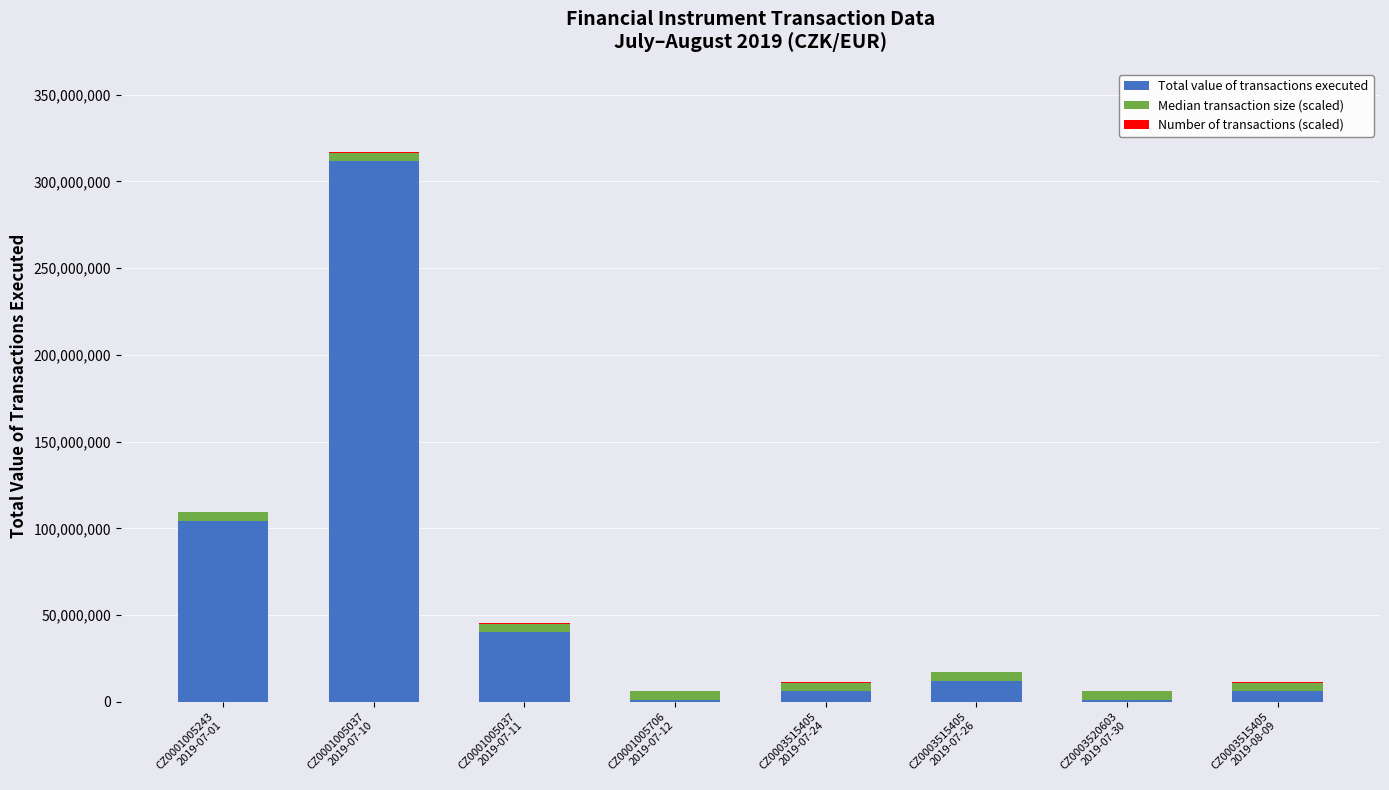

What is the highest value of the Total value of transactions executed series?

311991972.6